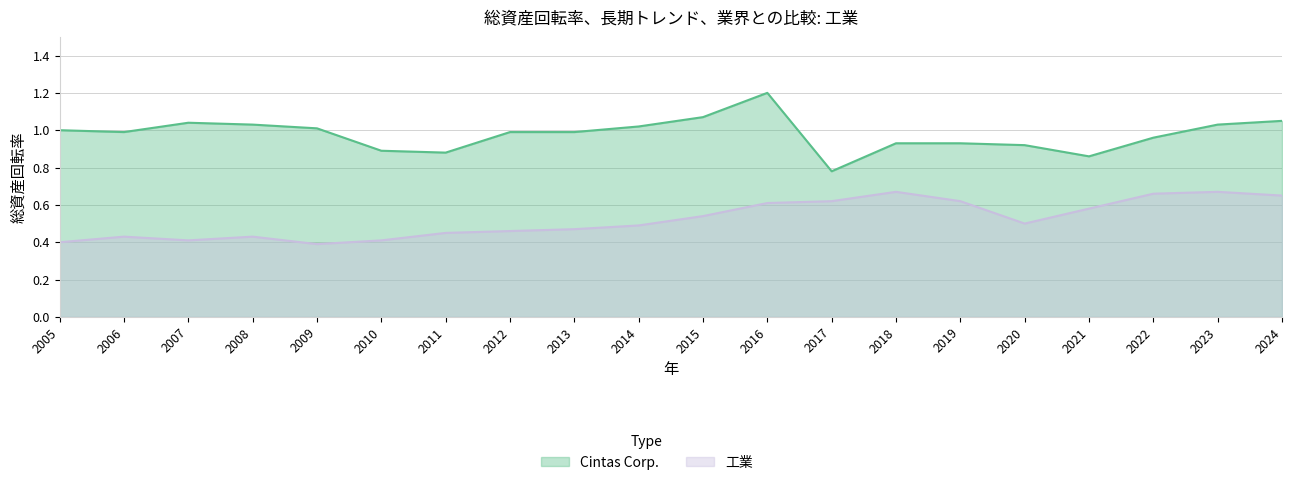

Is the value of 工業 at 2012 greater than the value of Cintas Corp. at 2012?

No